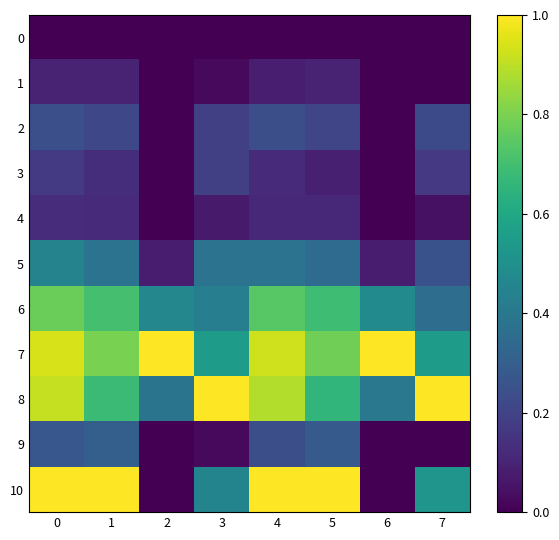

Reading left to right, extract all data points from this chart.

0: 0=0.0	1=0.0	2=0.0	3=0.0	4=0.0	5=0.0	6=0.0	7=0.0
1: 0=0.1	1=0.1	2=0.0	3=0.0	4=0.1	5=0.1	6=0.0	7=0.0
2: 0=0.2	1=0.2	2=0.0	3=0.2	4=0.2	5=0.2	6=0.0	7=0.2
3: 0=0.2	1=0.1	2=0.0	3=0.2	4=0.1	5=0.1	6=0.0	7=0.2
4: 0=0.1	1=0.1	2=0.0	3=0.1	4=0.1	5=0.1	6=0.0	7=0.0
5: 0=0.4	1=0.4	2=0.1	3=0.4	4=0.4	5=0.4	6=0.1	7=0.3
6: 0=0.8	1=0.7	2=0.5	3=0.4	4=0.7	5=0.7	6=0.5	7=0.4
7: 0=0.9	1=0.8	2=1.0	3=0.5	4=0.9	5=0.8	6=1.0	7=0.6
8: 0=0.9	1=0.7	2=0.4	3=1.0	4=0.9	5=0.7	6=0.4	7=1.0
9: 0=0.3	1=0.3	2=0.0	3=0.0	4=0.2	5=0.3	6=0.0	7=0.0
10: 0=1.0	1=1.0	2=0.0	3=0.5	4=1.0	5=1.0	6=0.0	7=0.5